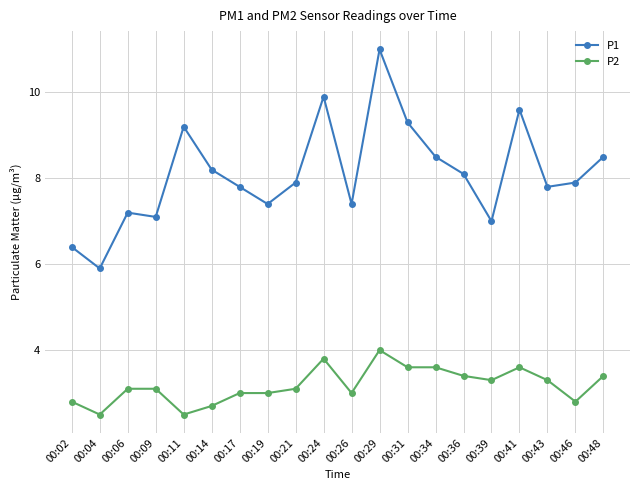

What is the sum of the P2 values at 00:02 and 00:14?

5.5